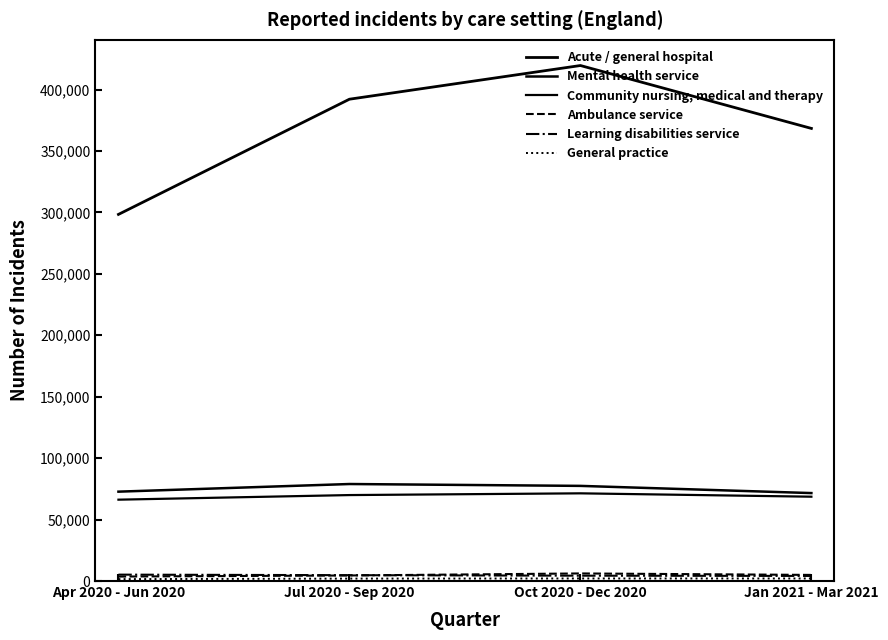

Reading left to right, transcribe all the data shown in this chart.

Acute / general hospital: 298393	392152	419567	368376
Mental health service: 72738	78953	77439	71582
Community nursing, medical and therapy: 66214	69960	71373	68638
Ambulance service: 3629	4522	6173	4982
Learning disabilities service: 5202	4768	4347	4145
General practice: 1558	1980	2085	2070